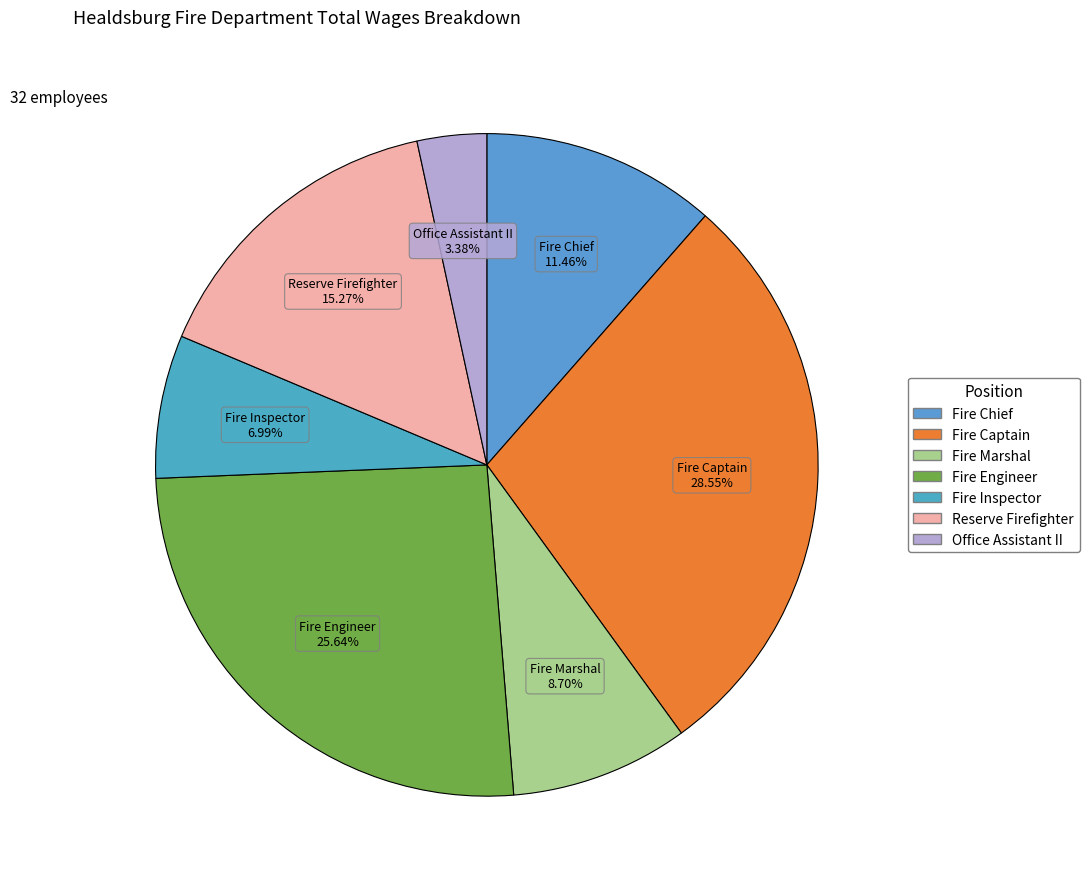

Which category has the biggest portion of the pie?

Fire Captain